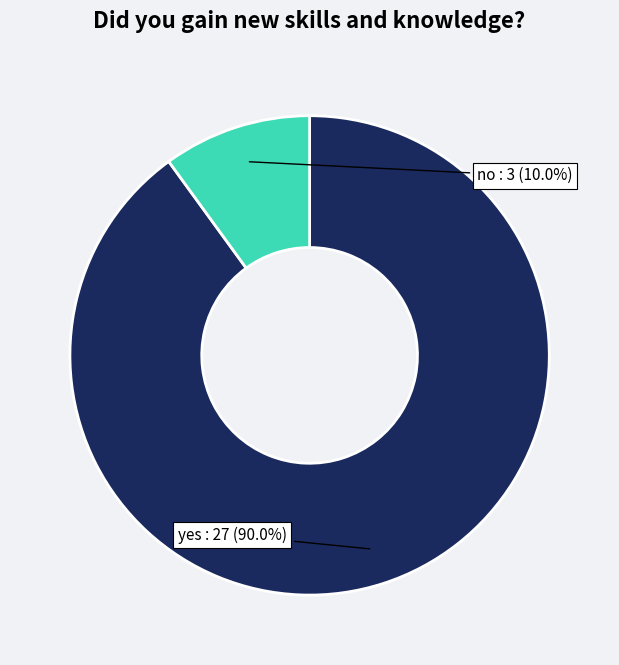

Count the number of slices in the pie.

2